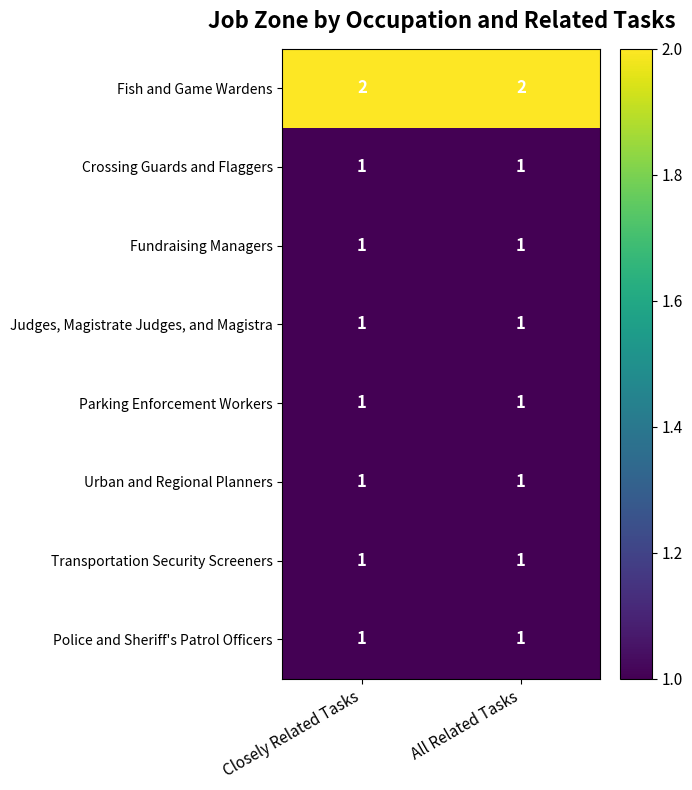

What is the sum of all Fish and Game Wardens values?

4